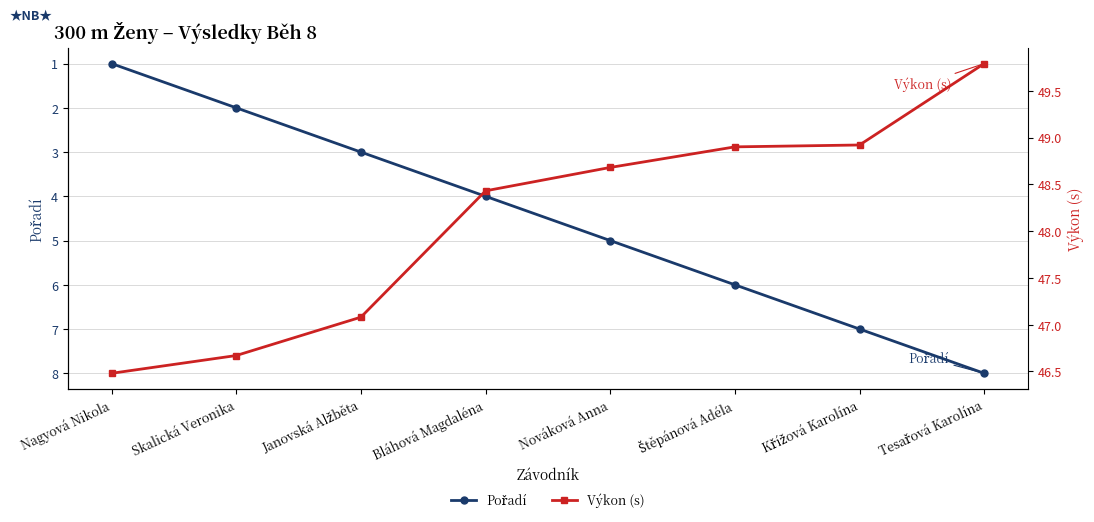

Where is Pořadí nearest to the value 4?

Bláhová Magdaléna